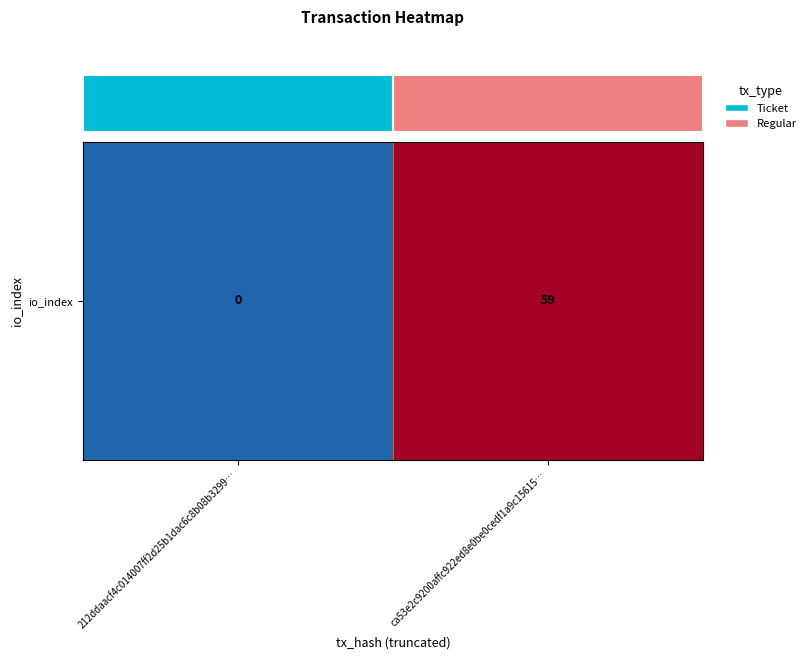

Count the number of data series in this chart.

1